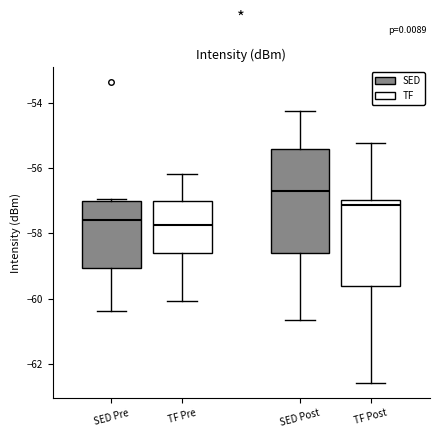

Comparing the boxes themselves (not the whiskers), which one is the tallest?

SED Post